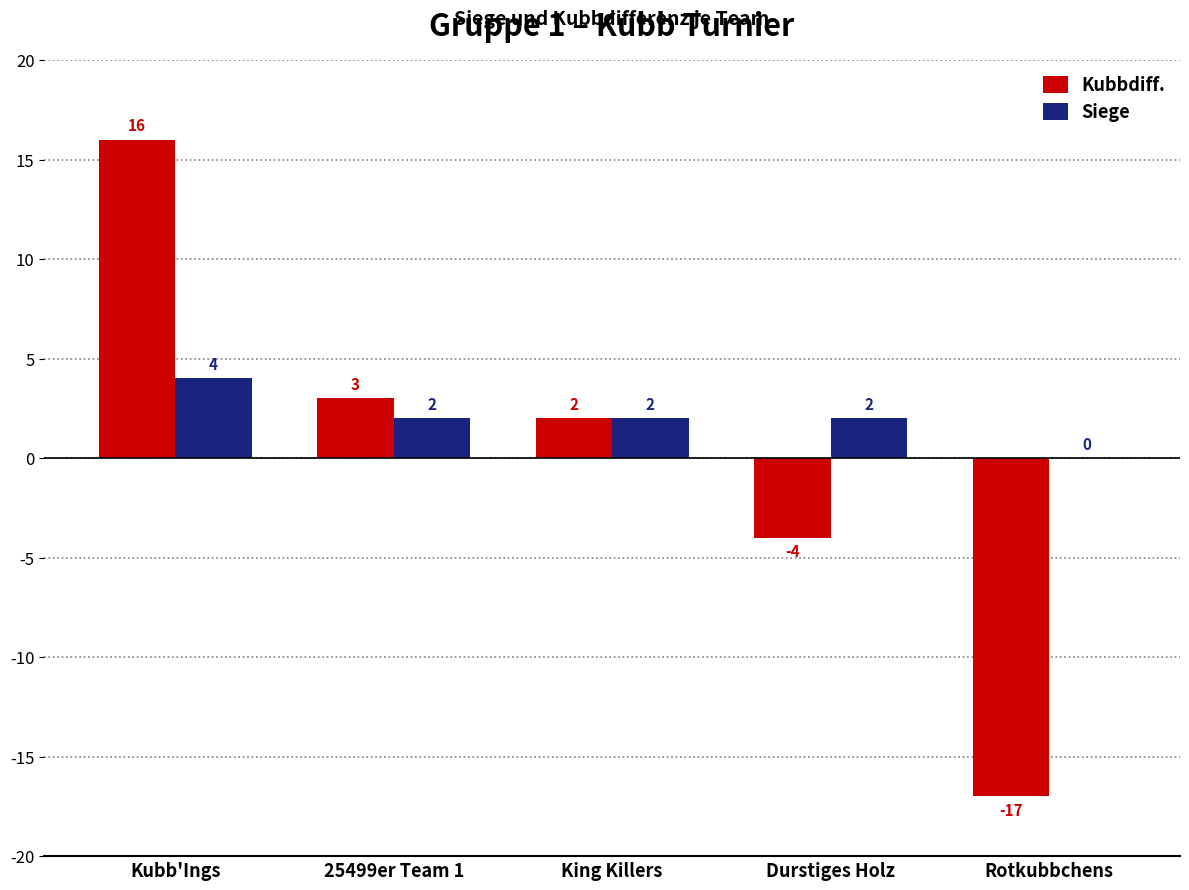

Where does the Kubbdiff. series first go above 2?

Kubb'Ings